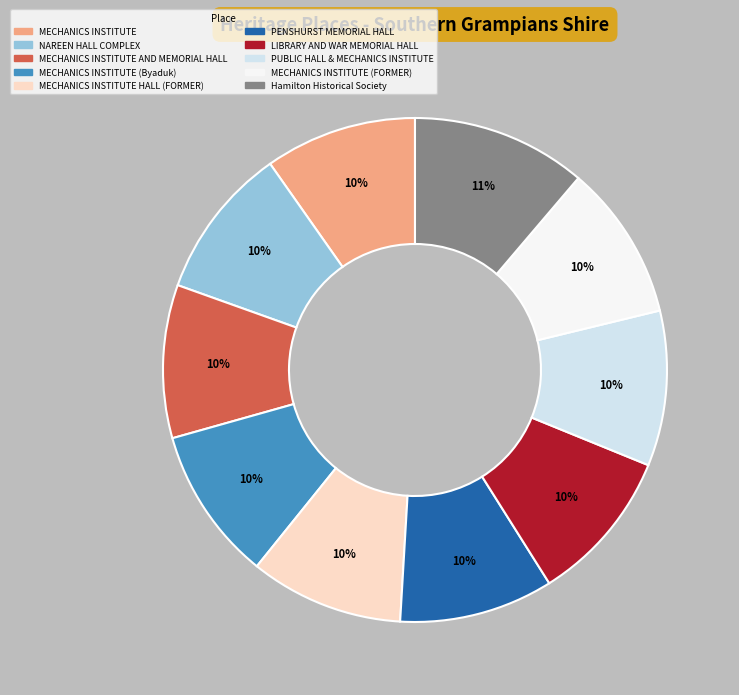

Approximately how many times larger is the value at MECHANICS INSTITUTE AND MEMORIAL HALL compared to MECHANICS INSTITUTE HALL (FORMER)?

1.0